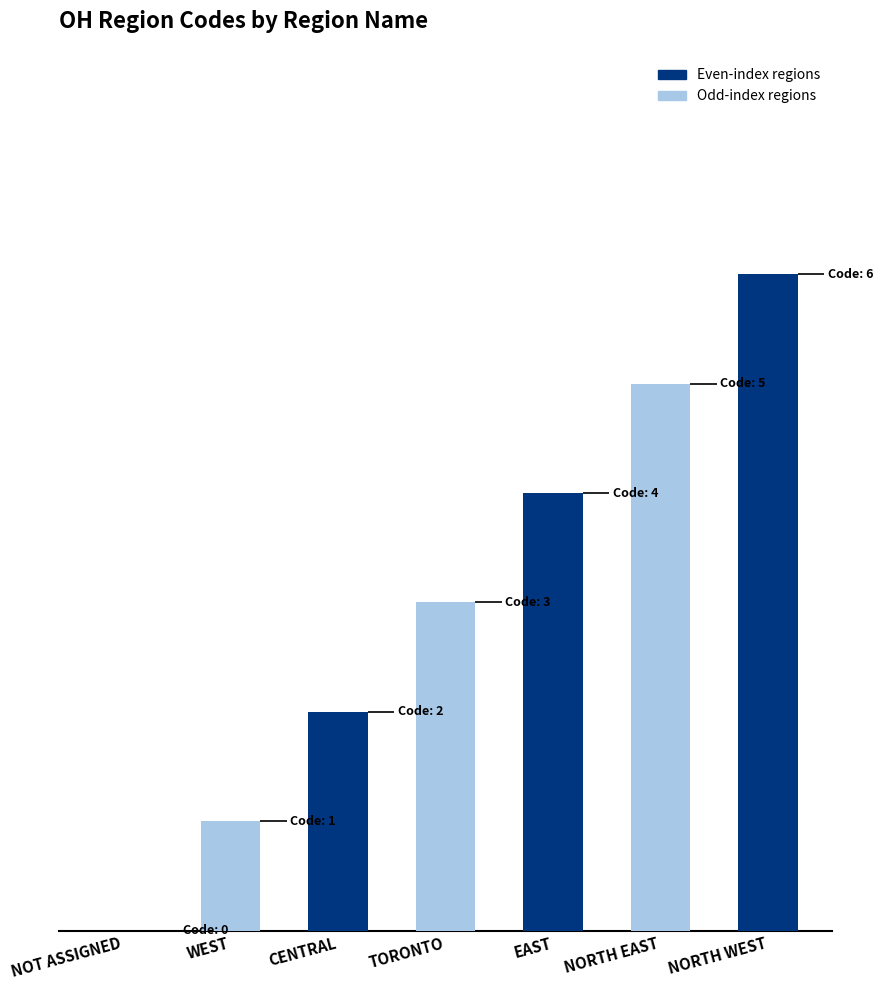

Which has a higher value, NORTH WEST or TORONTO?

NORTH WEST